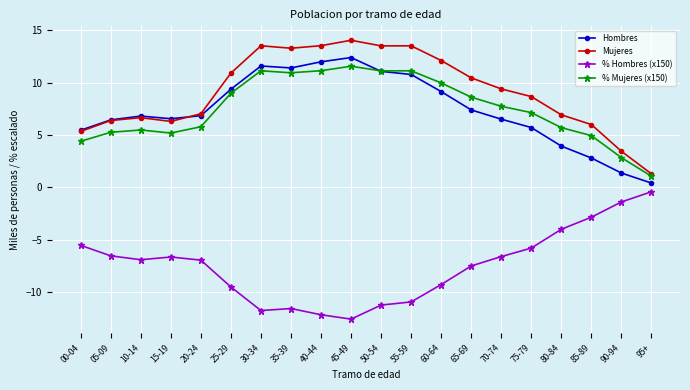

What is the spread (max minus min) of values at 85-89?

8.8